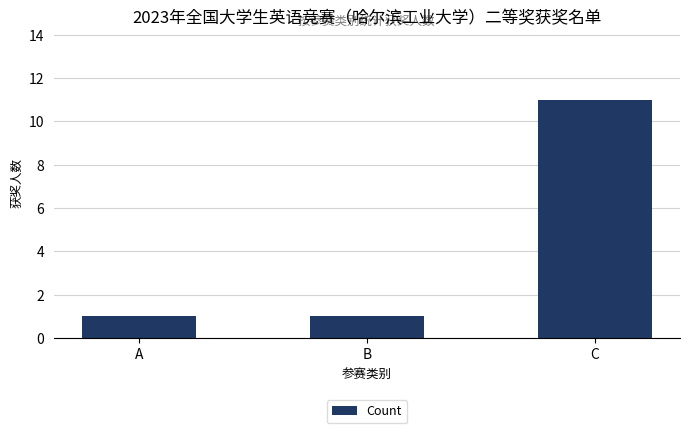

Reading right to left, transcribe all the data shown in this chart.

C=11	B=1	A=1